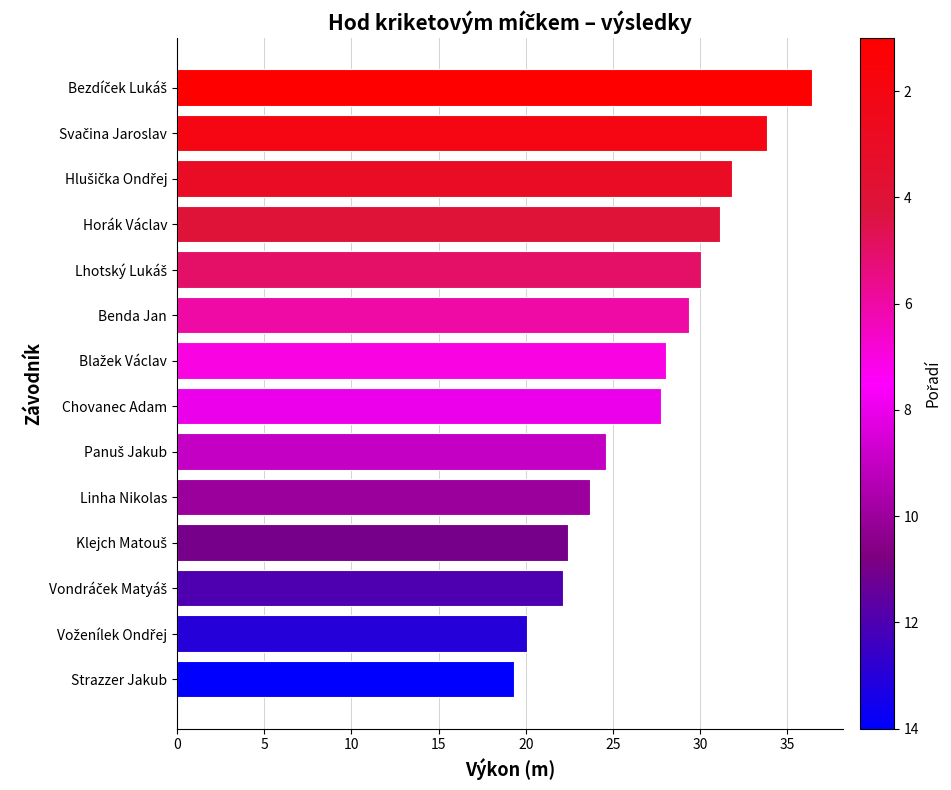

Where is the data nearest to the value 27?

Chovanec Adam